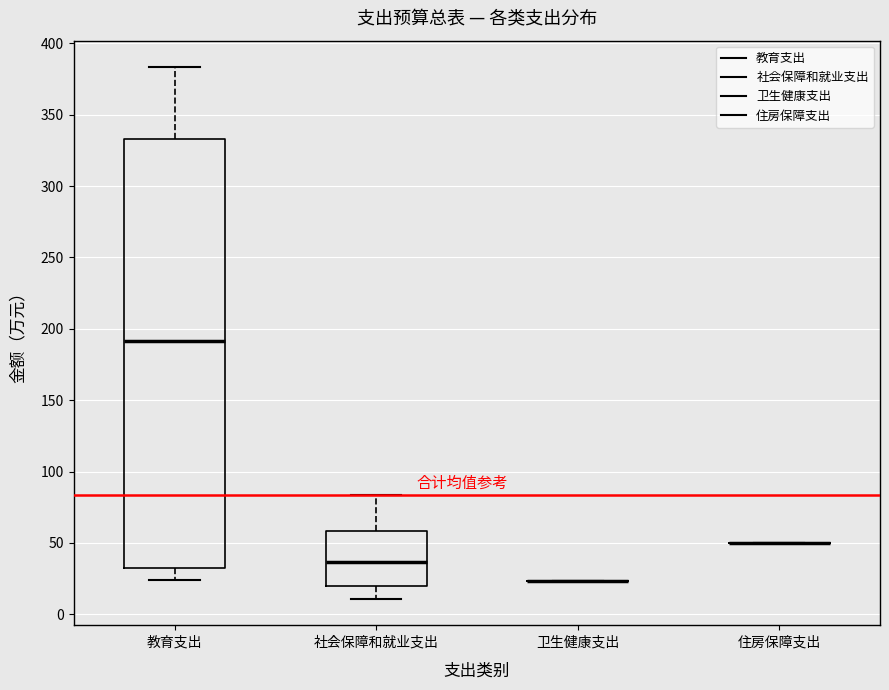

Reading left to right, transcribe this box plot: for each box, give where its median line is, the range the box spans, and where its two whiskers end, as read against the y-axis. The values are not printed on the chart, so give them approximately, as read against the axis.

教育支出: median 190, box 35 to 335, whiskers 25 to 385
社会保障和就业支出: median 35, box 20 to 60, whiskers 10 to 85
卫生健康支出: box collapsed to a line at 25, whiskers 25 to 25
住房保障支出: box collapsed to a line at 50, whiskers 50 to 50